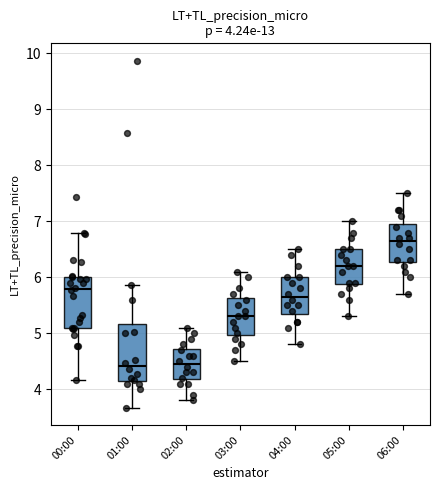

Comparing the boxes themselves (not the whiskers), which one is the tallest?

01:00